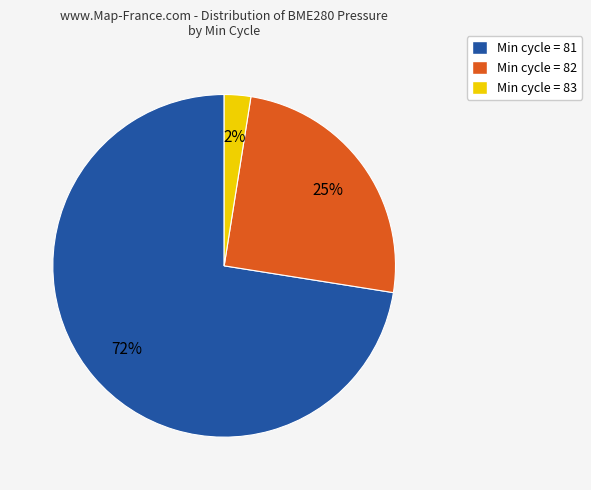

Which category accounts for the majority?

Min cycle = 81